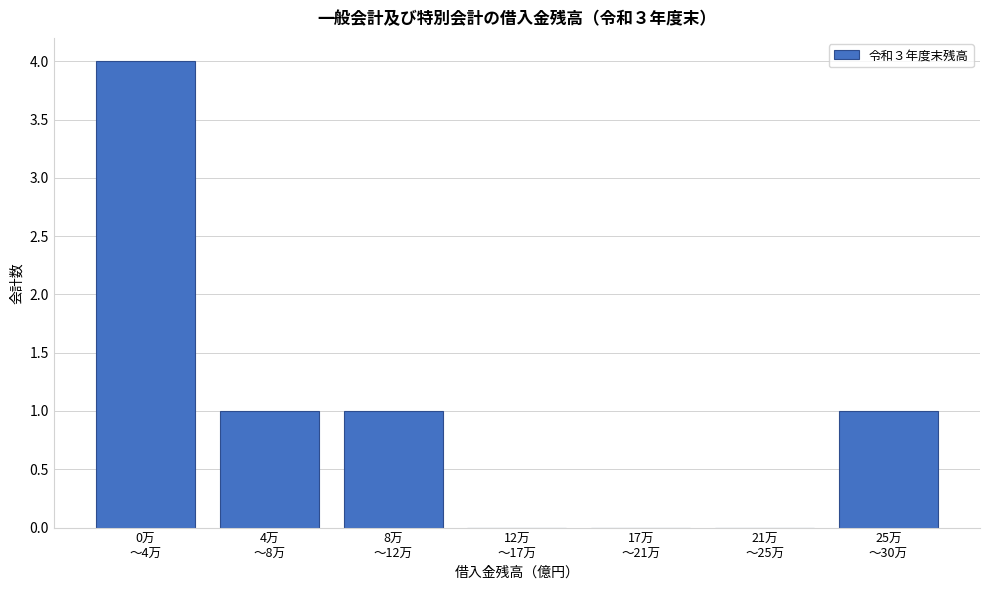

What is the maximum value shown in the chart?

4